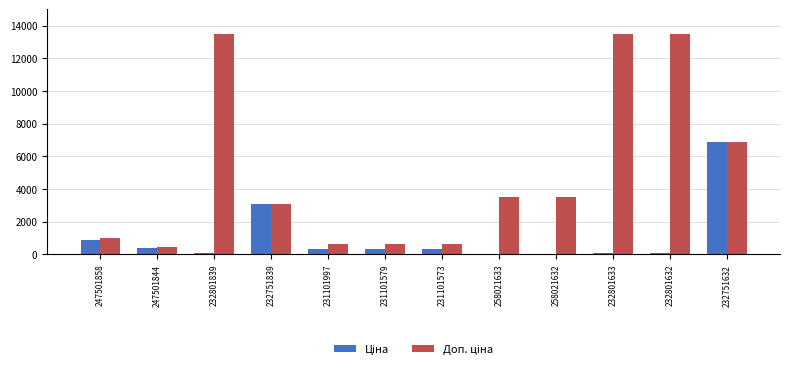

What is the total value across all series at 231101997?

947.4